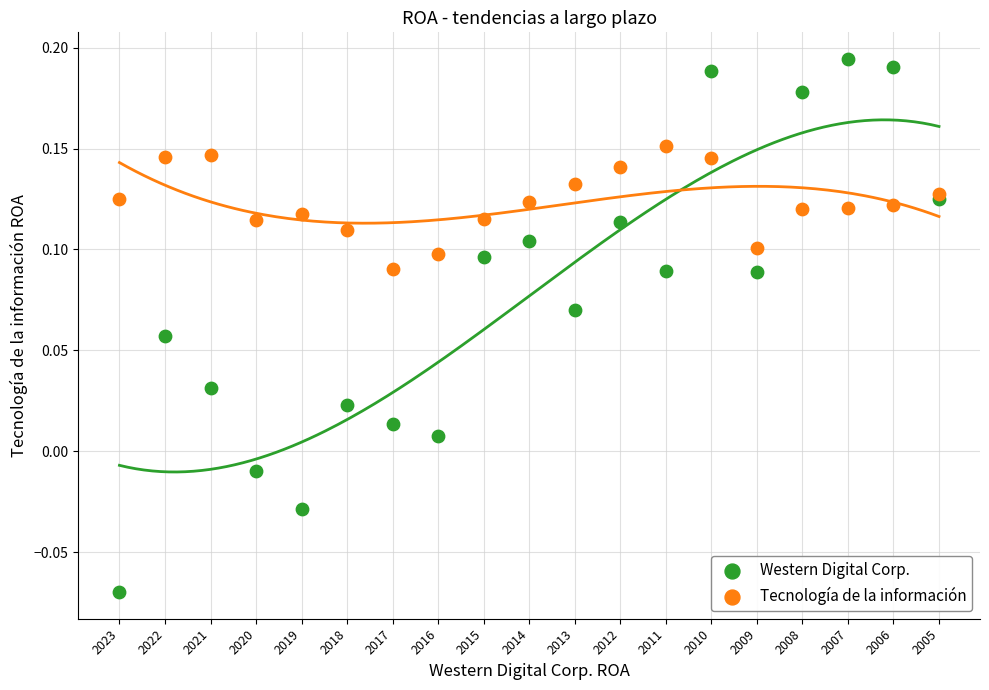

What are all the series names shown in the legend?

Western Digital Corp., Tecnología de la información